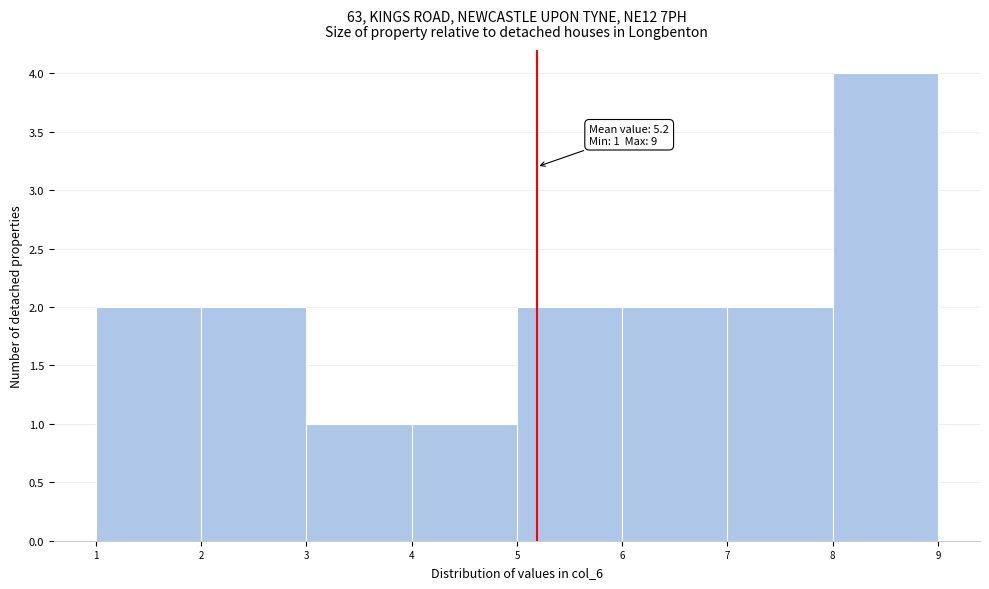

Over which range of the x-axis is the bar tallest?

8 to 9